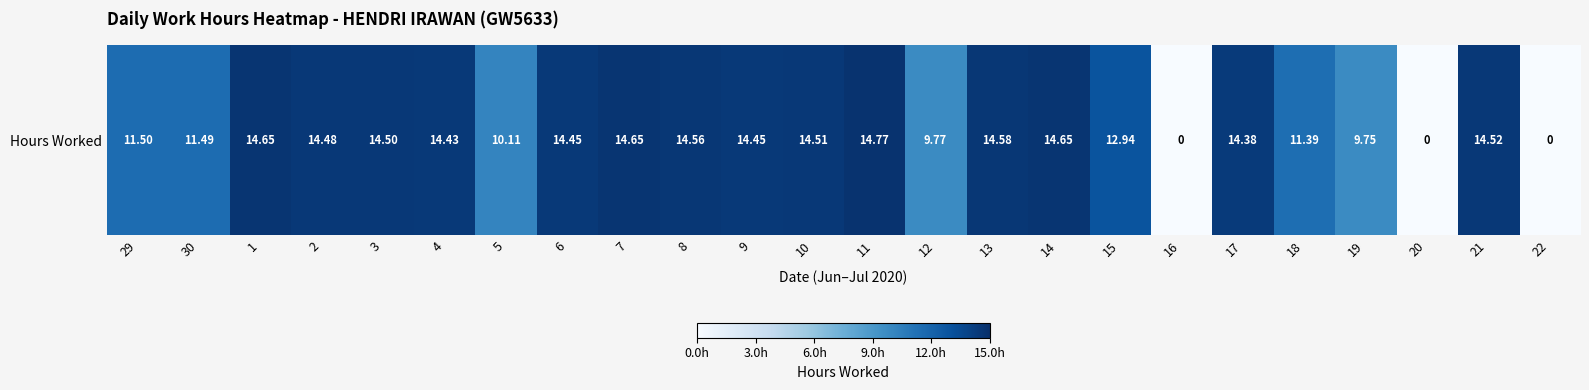

List the labels in order of value, largest first.

11, 1, 7, 14, 13, 8, 21, 10, 3, 2, 6, 9, 4, 17, 15, 29, 30, 18, 5, 12, 19, 16, 20, 22